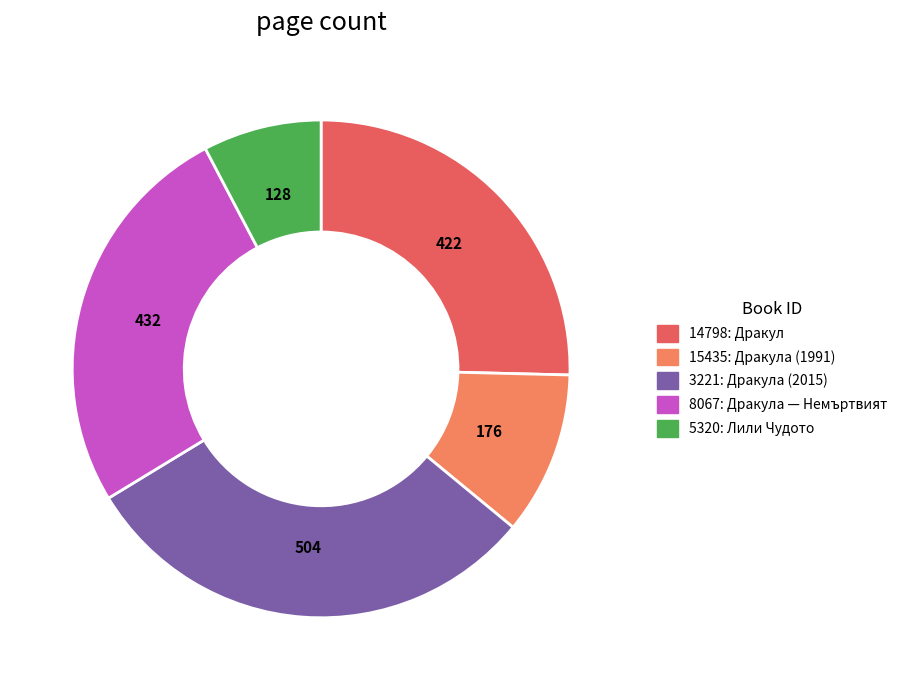

Does 3221 account for over 50% of the chart?

No